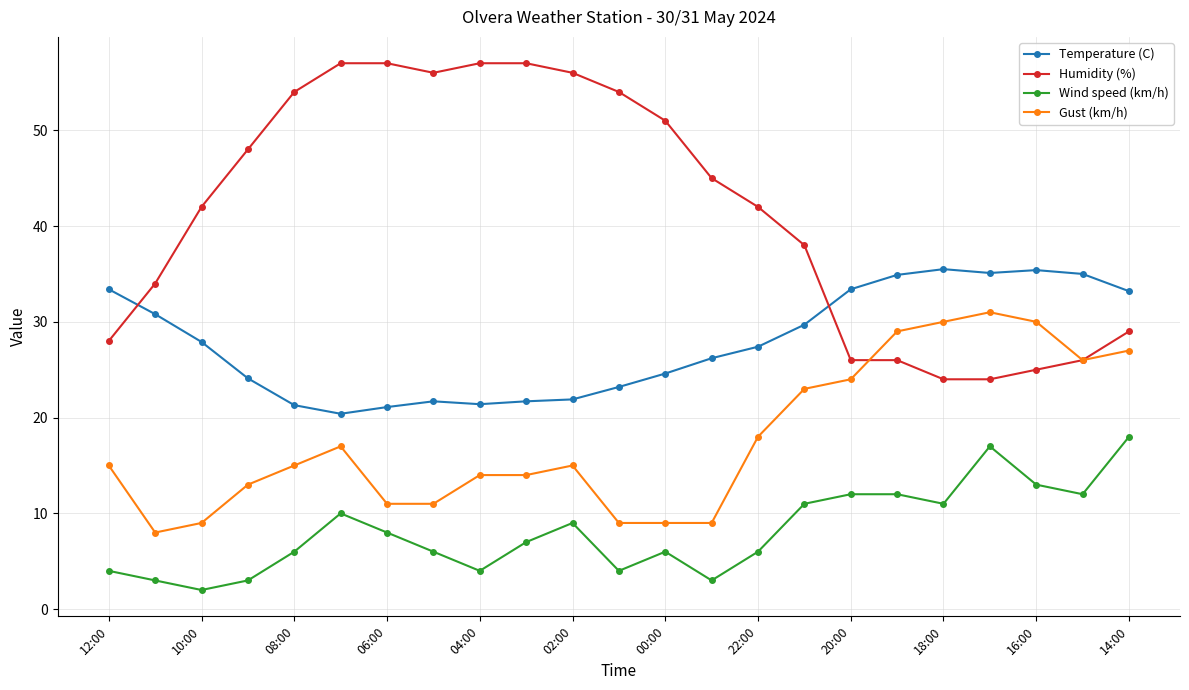

Which series has the largest total across all categories?

Humidity (%)